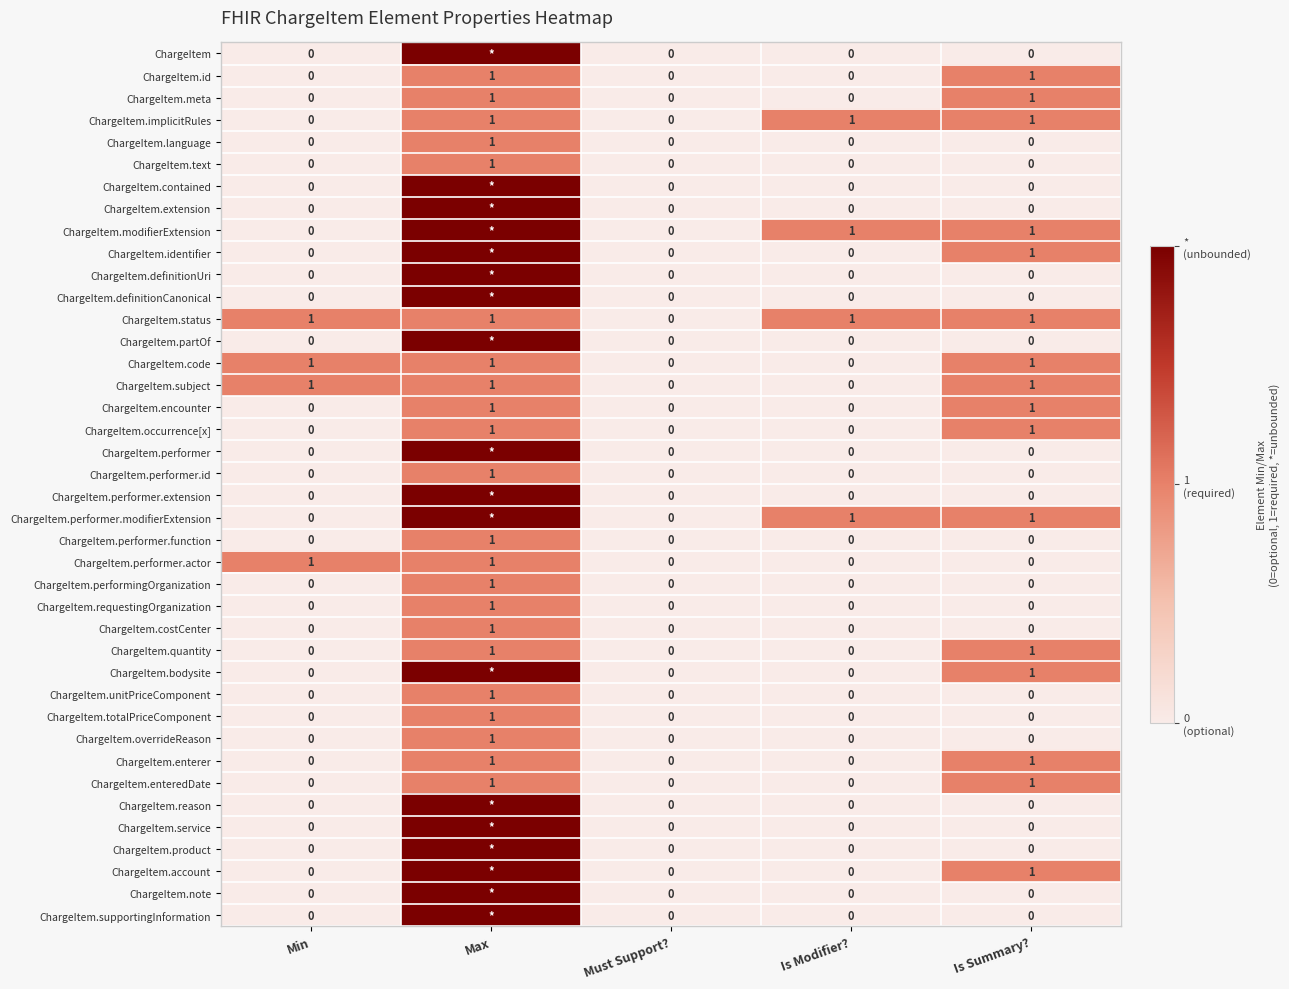

How many ChargeItem.language values are between 0 and 1?

5